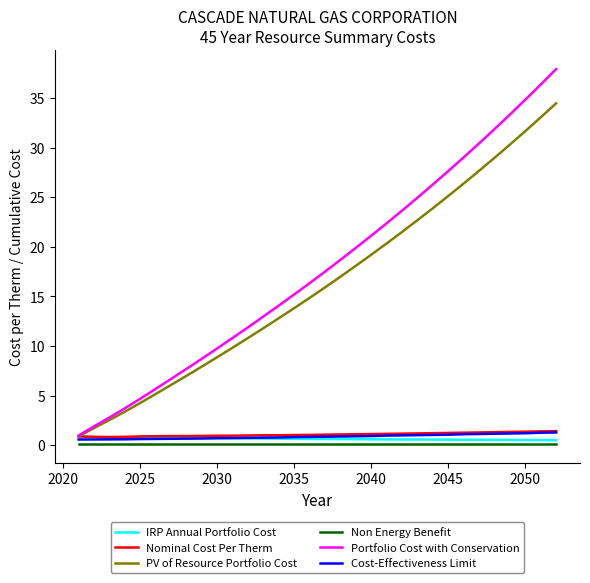

True or false: Non Energy Benefit and Portfolio Cost with Conservation cross at least once.

False